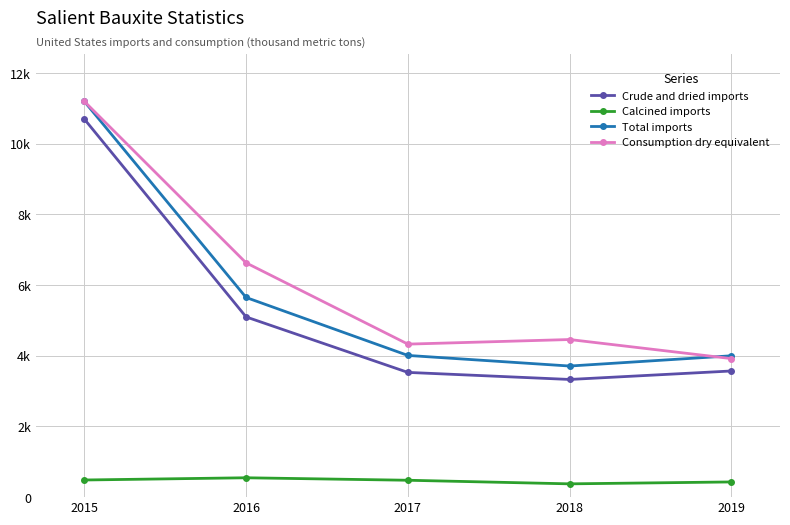

What are all the series names shown in the legend?

Crude and dried imports, Calcined imports, Total imports, Consumption dry equivalent